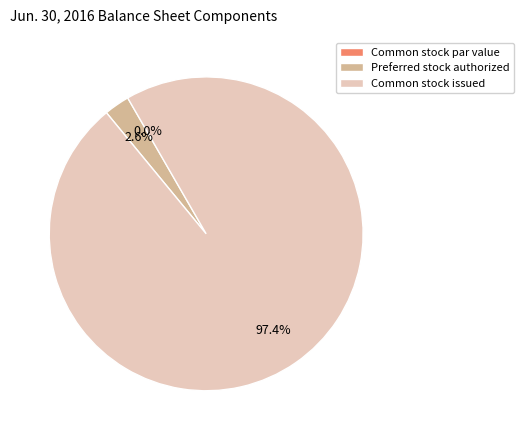

Count the number of slices in the pie.

3